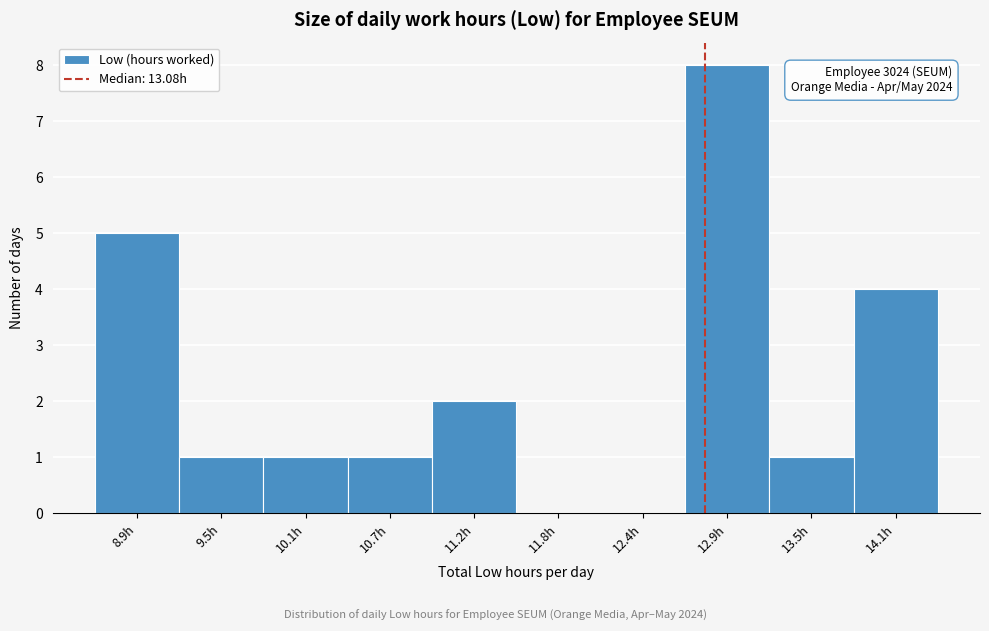

Reading right to left, transcribe all the data shown in this chart.

14.1h=4	13.5h=1	12.9h=8	12.4h=0	11.8h=0	11.2h=2	10.7h=1	10.1h=1	9.5h=1	8.9h=5